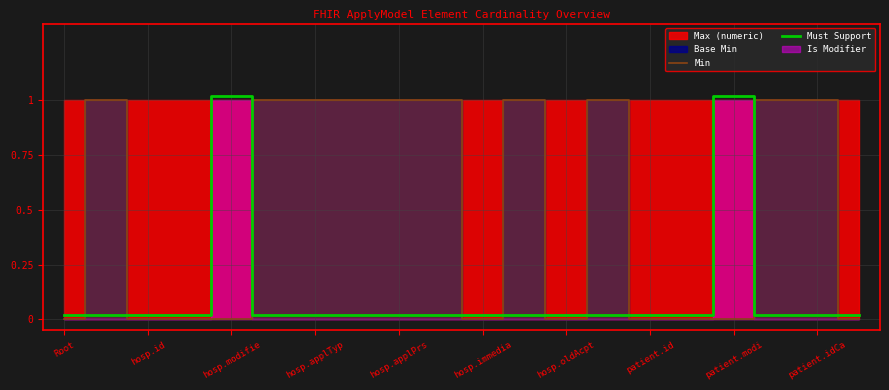

Is it true that Min equals 0.0 at Root?

True